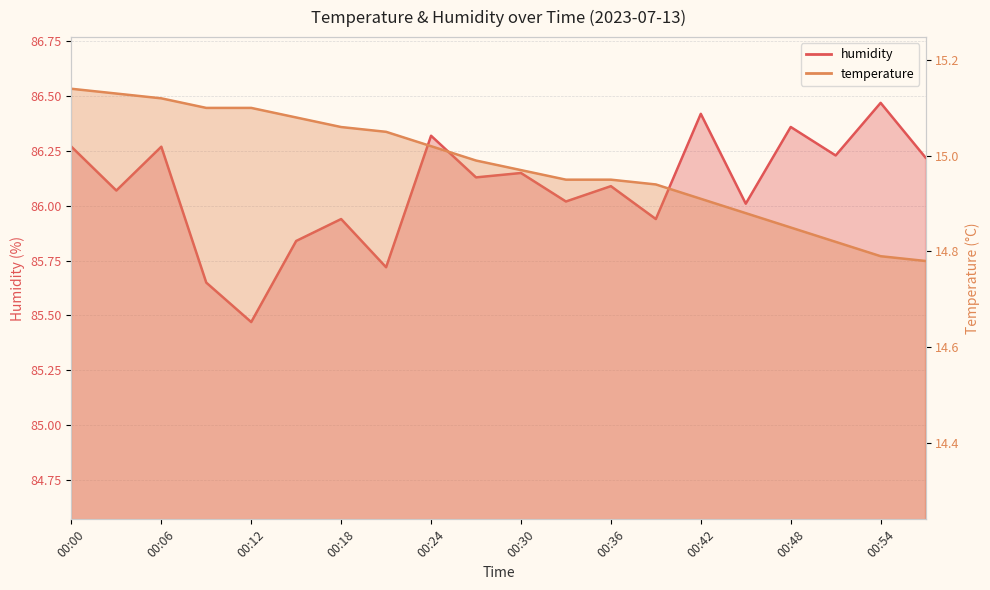

True or false: temperature and humidity intersect in this chart.

False